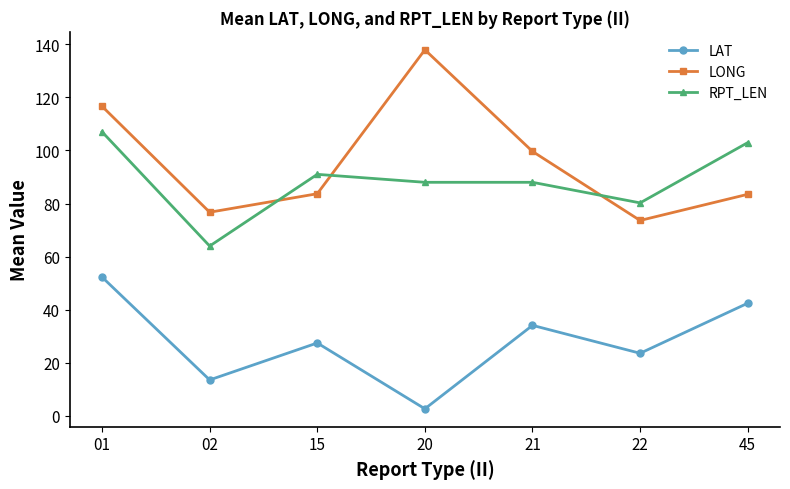

Between 01 and 20, which series saw the biggest shift?

LAT